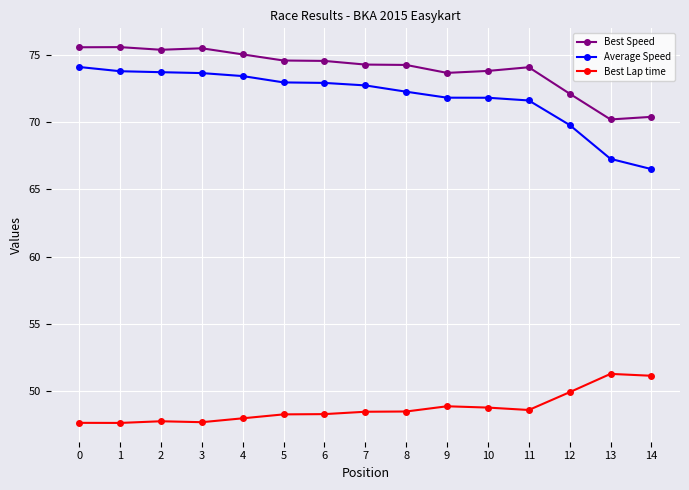

What are all the series names shown in the legend?

Best Speed, Average Speed, Best Lap time